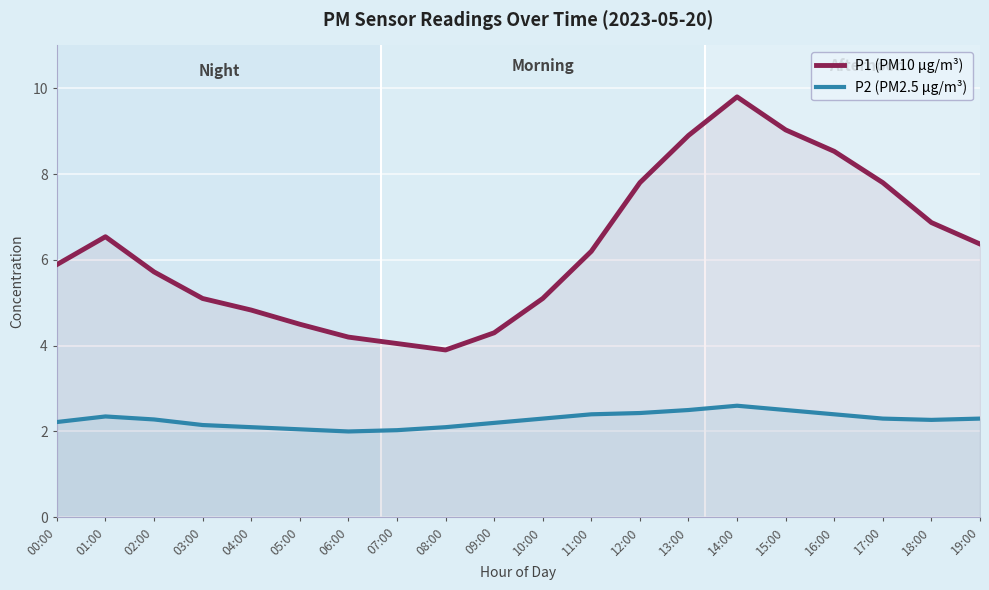

What is the approximate value of P1 (PM10 µg/m³) at 18:00?

6.9